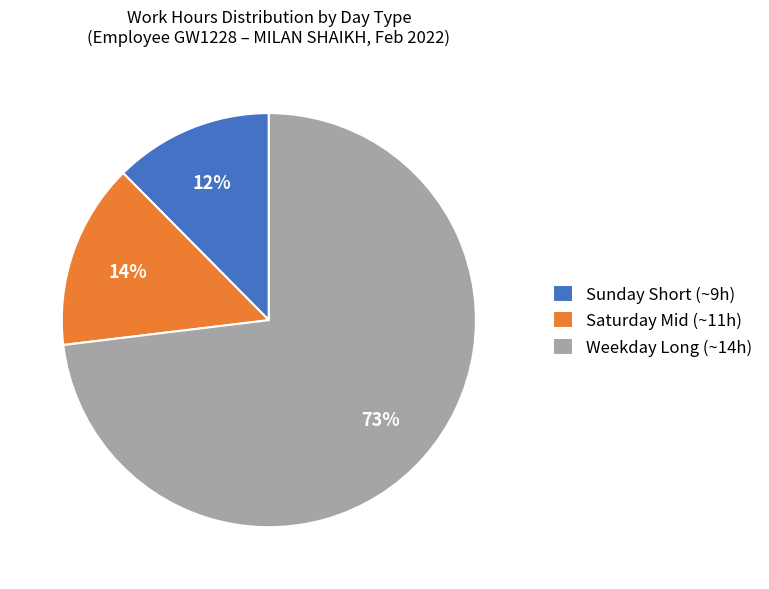

To the nearest percent, what is the average slice percentage?

33%